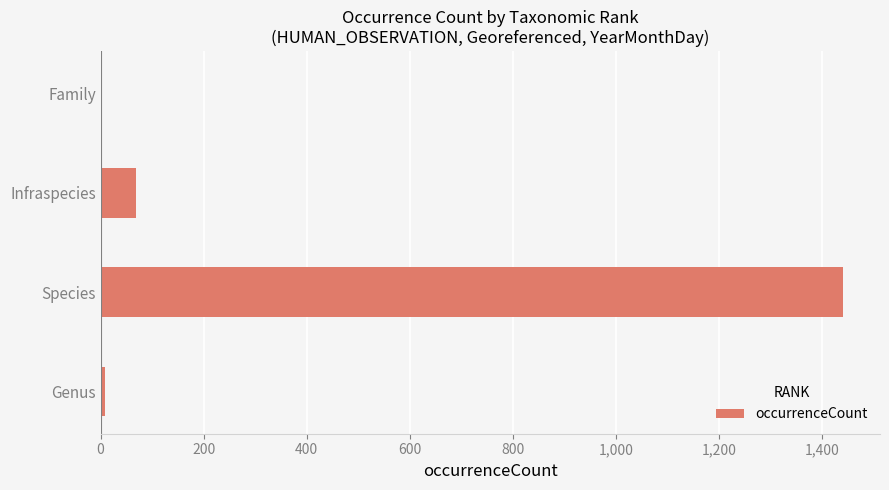

True or false: the data shows 68 at Infraspecies.

True